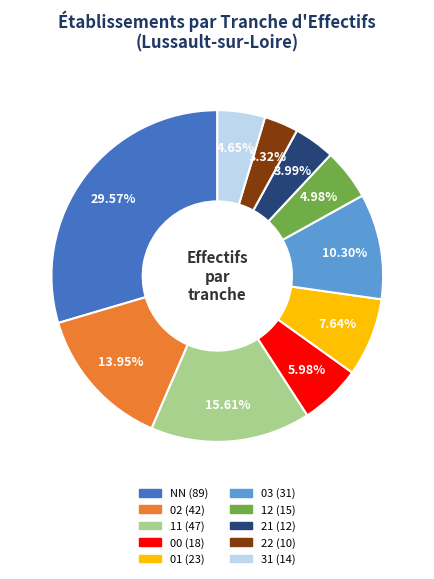

Does any single category account for the majority?

No